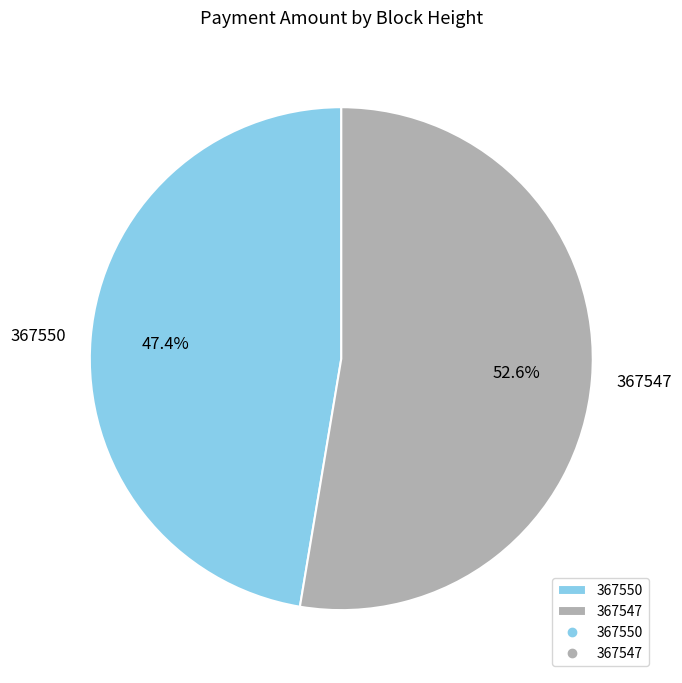

Between 367547 and 367550, which is larger?

367547